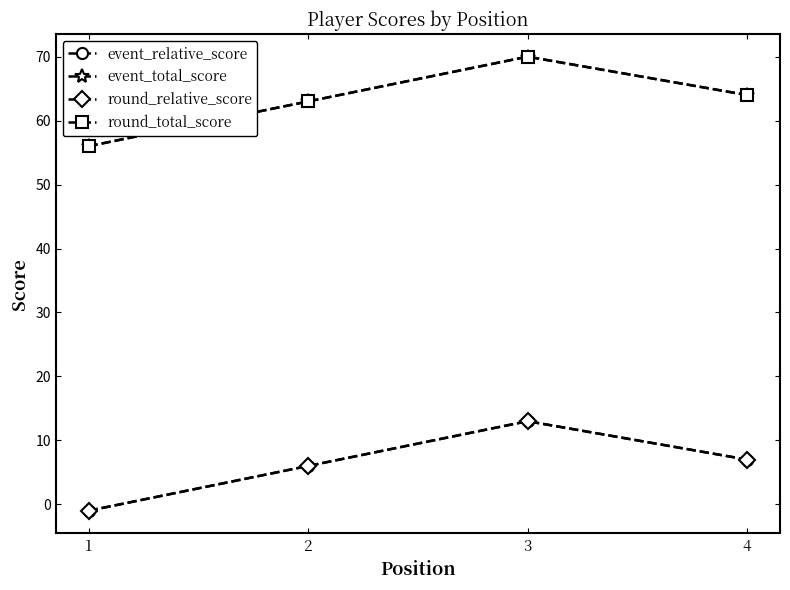

Which category has the highest value across all series?

3